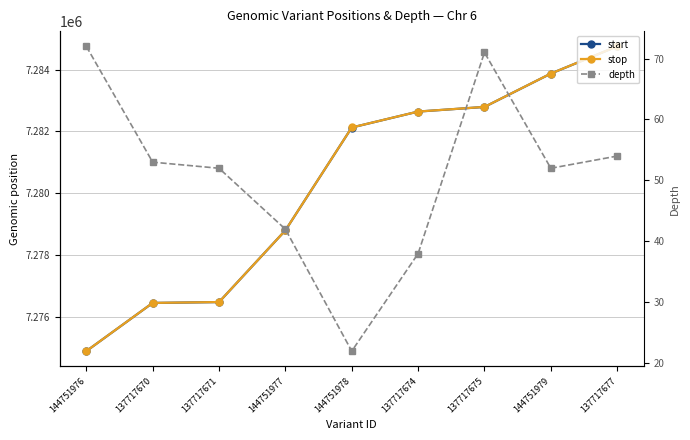

True or false: depth and stop intersect in this chart.

False